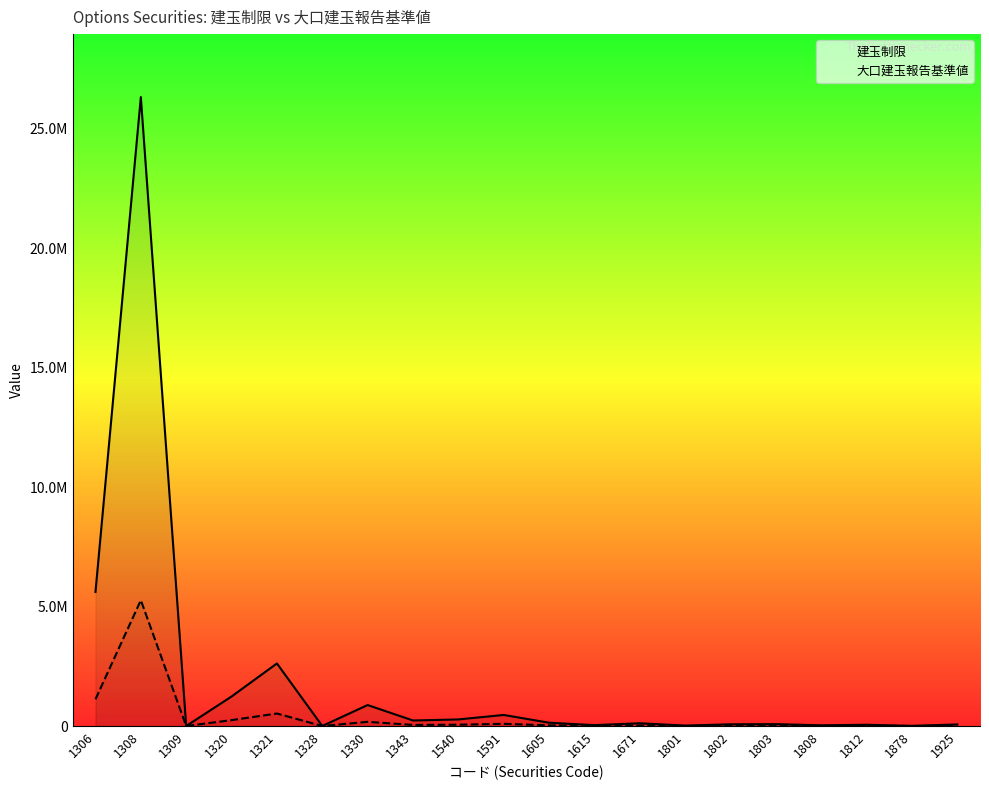

What is the value of the 大口建玉報告基準値 point at the 18th from the left?

10500